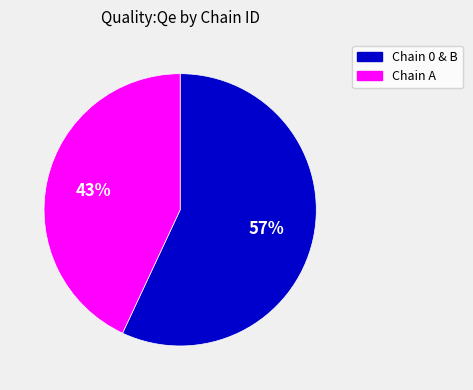

How many segments does this pie chart have?

2